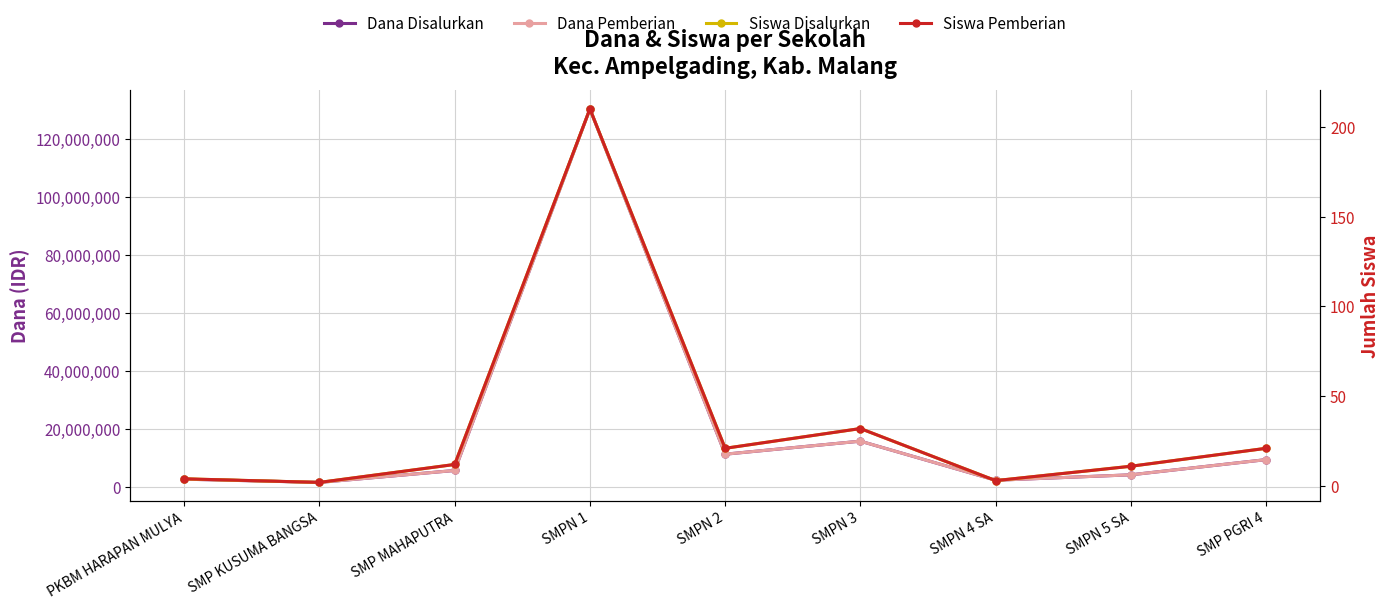

Reading left to right, list all the values displayed in this chart.

Dana Disalurkan: PKBM HARAPAN MULYA=2625000	SMP KUSUMA BANGSA=1500000	SMP MAHAPUTRA=5625000	SMPN 1=130500000	SMPN 2=11250000	SMPN 3=15750000	SMPN 4 SA=2250000	SMPN 5 SA=4125000	SMP PGRI 4=9375000
Dana Pemberian: PKBM HARAPAN MULYA=2625000	SMP KUSUMA BANGSA=1500000	SMP MAHAPUTRA=5625000	SMPN 1=130500000	SMPN 2=11250000	SMPN 3=15750000	SMPN 4 SA=2250000	SMPN 5 SA=4125000	SMP PGRI 4=9375000
Siswa Disalurkan: PKBM HARAPAN MULYA=4	SMP KUSUMA BANGSA=2	SMP MAHAPUTRA=12	SMPN 1=210	SMPN 2=21	SMPN 3=32	SMPN 4 SA=3	SMPN 5 SA=11	SMP PGRI 4=21
Siswa Pemberian: PKBM HARAPAN MULYA=4	SMP KUSUMA BANGSA=2	SMP MAHAPUTRA=12	SMPN 1=210	SMPN 2=21	SMPN 3=32	SMPN 4 SA=3	SMPN 5 SA=11	SMP PGRI 4=21